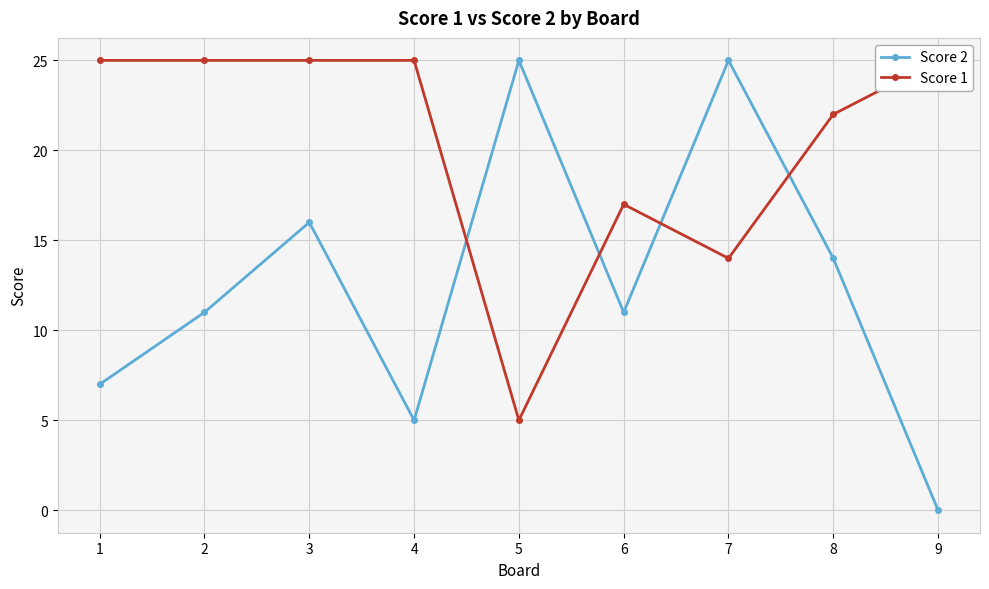

Reading left to right, what are all the values shown in this chart?

Score 2: 7	11	16	5	25	11	25	14	0
Score 1: 25	25	25	25	5	17	14	22	25